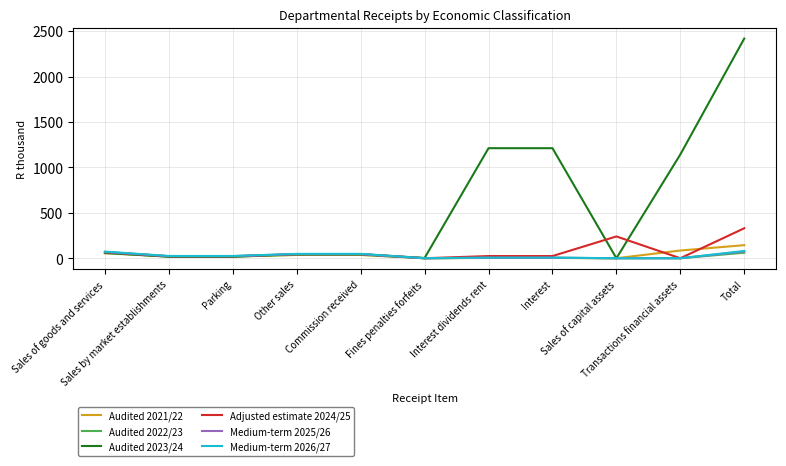

Which series has the largest total across all categories?

Audited 2023/24